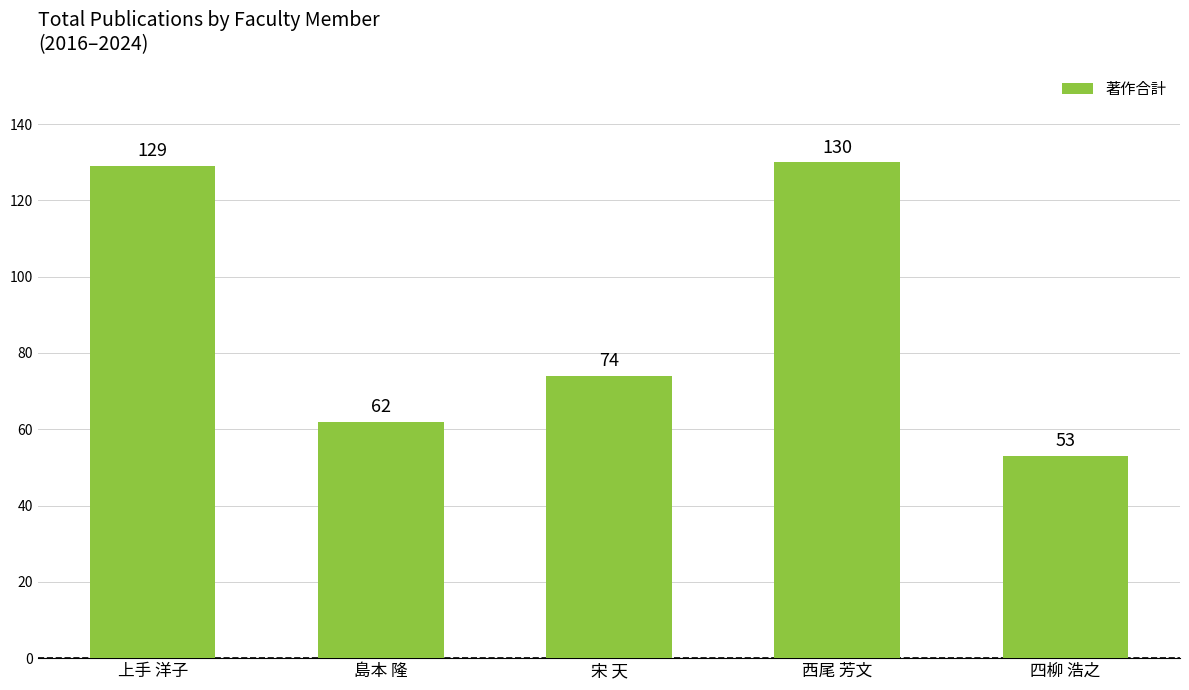

Approximately how many times larger is the value at 宋 天 compared to 上手 洋子?

0.6